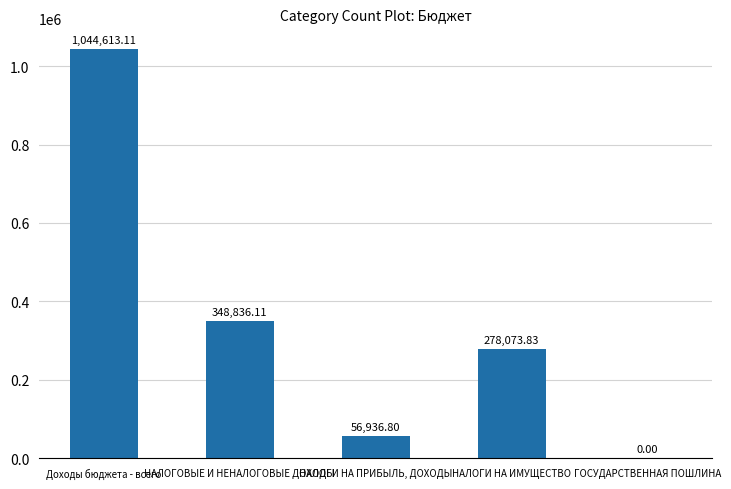

Does the chart contain stacked bars?

No